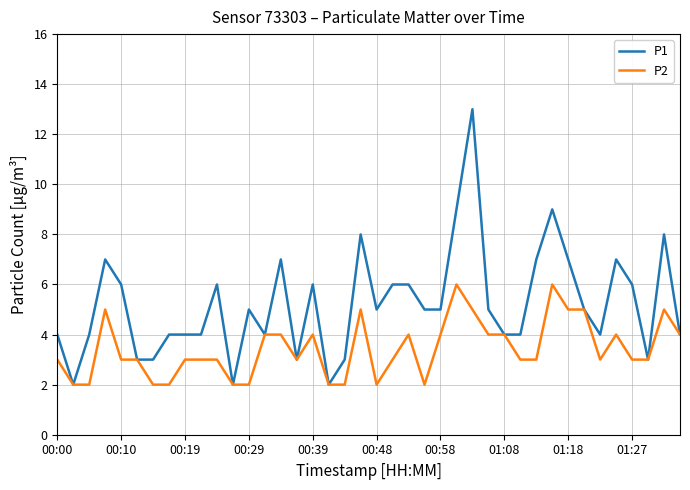

Which series has the largest total across all categories?

P1